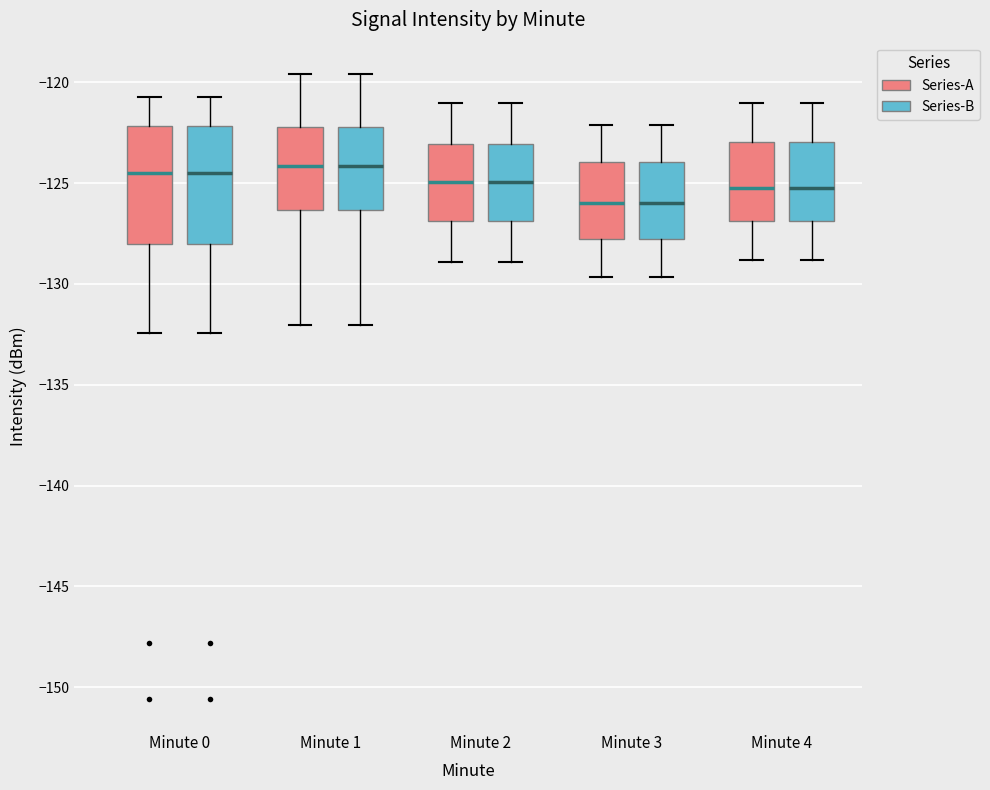

Where does the lower whisker of the box for Minute 0 (Series-A) end on the y-axis? The values are not printed on the chart, so give them approximately, as read against the axis.

-132.5